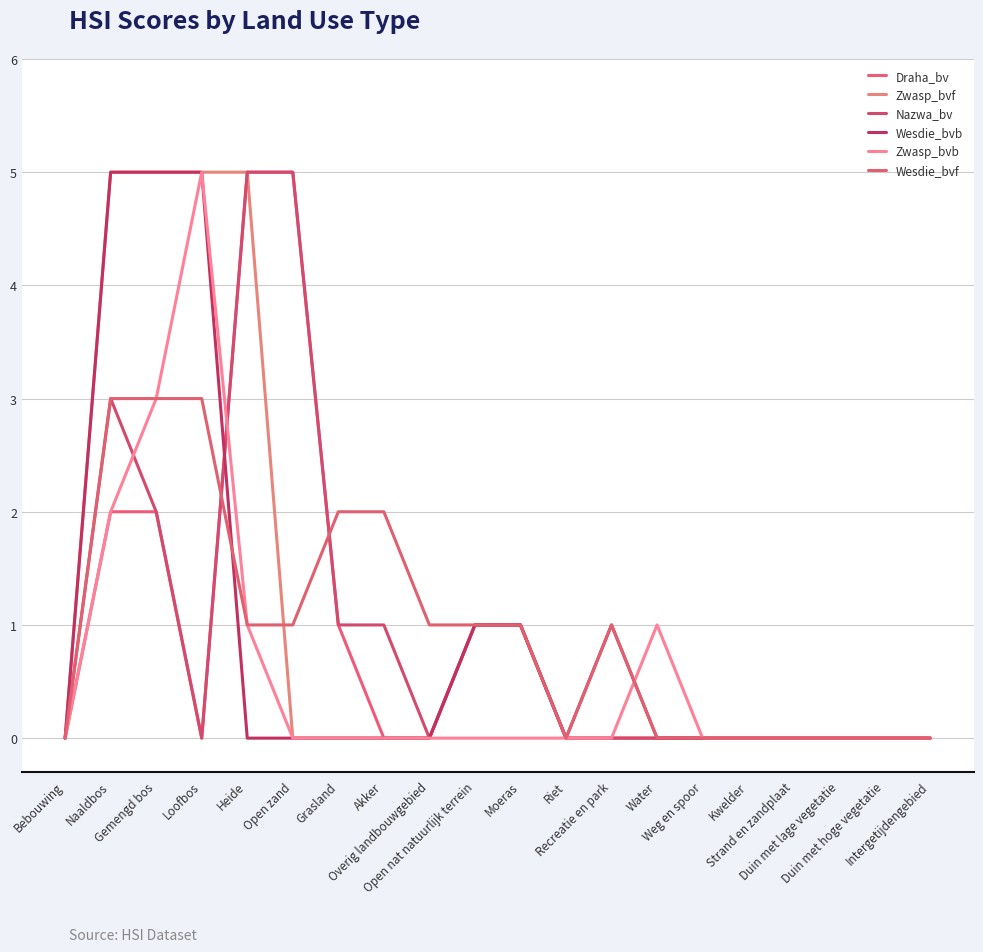

How many times do Nazwa_bv and Wesdie_bvf cross each other?

2